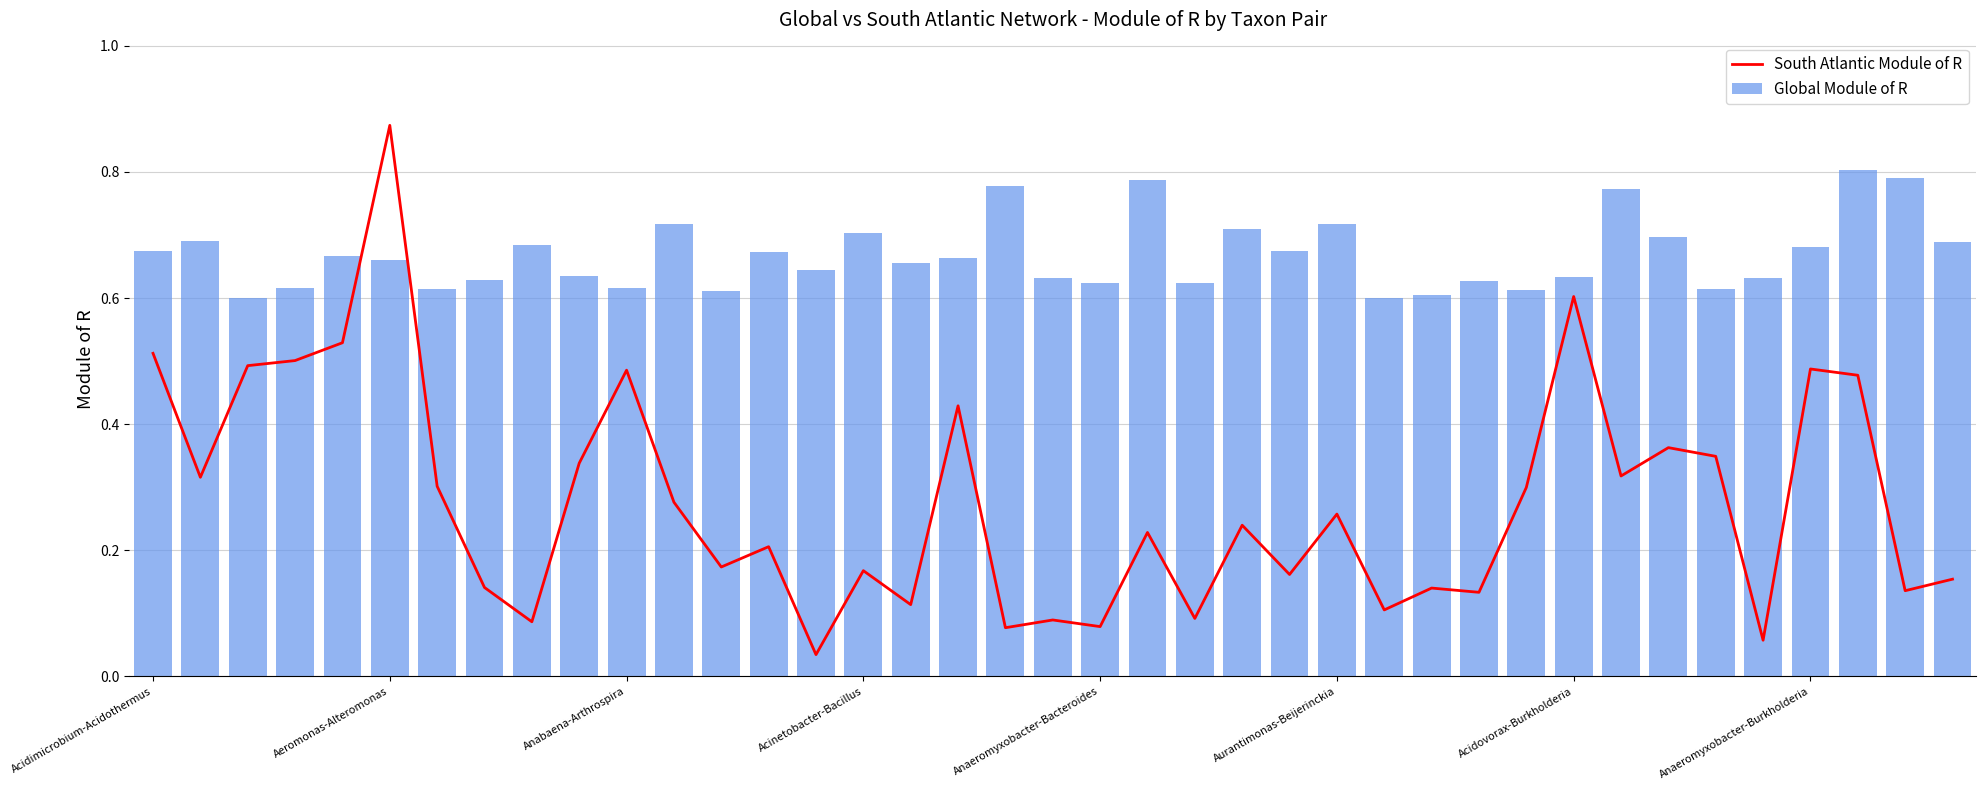

Reading left to right, extract all data points from this chart.

South Atlantic Module of R: 0.5	0.3	0.5	0.5	0.5	0.9	0.3	0.1	0.1	0.3	0.5	0.3	0.2	0.2	0.0	0.2	0.1	0.4	0.1	0.1	0.1	0.2	0.1	0.2	0.2	0.3	0.1	0.1	0.1	0.3	0.6	0.3	0.4	0.3	0.1	0.5	0.5	0.1	0.2
Global Module of R: 0.7	0.7	0.6	0.6	0.7	0.7	0.6	0.6	0.7	0.6	0.6	0.7	0.6	0.7	0.6	0.7	0.7	0.7	0.8	0.6	0.6	0.8	0.6	0.7	0.7	0.7	0.6	0.6	0.6	0.6	0.6	0.8	0.7	0.6	0.6	0.7	0.8	0.8	0.7